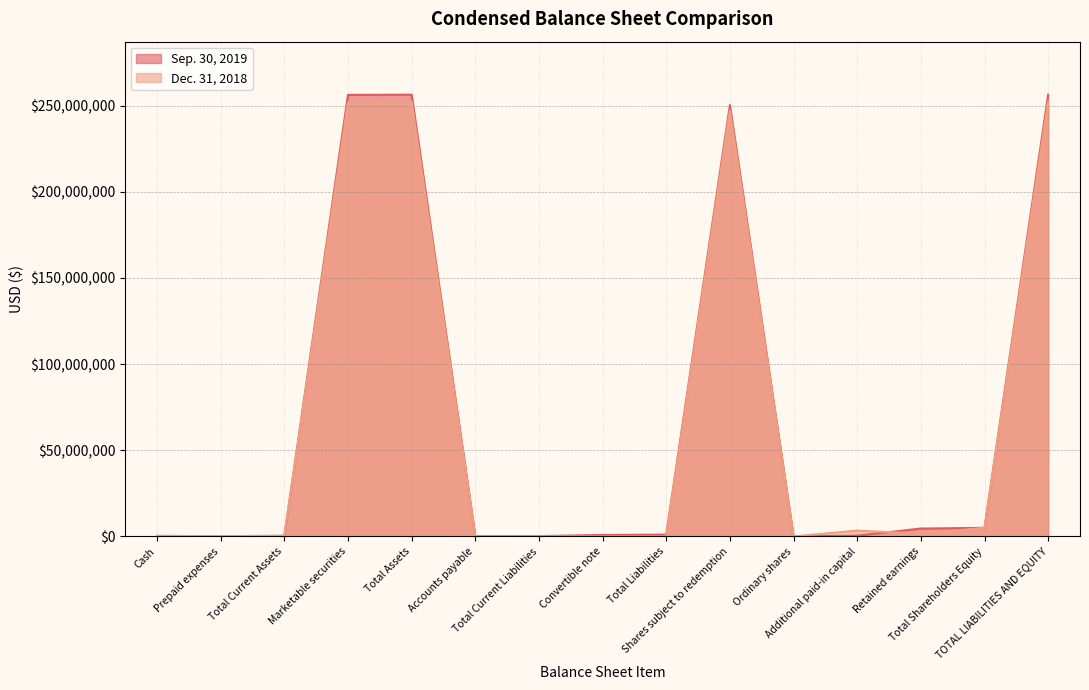

Rank the series by their average value, from highest to lowest.

Sep. 30, 2019, Dec. 31, 2018